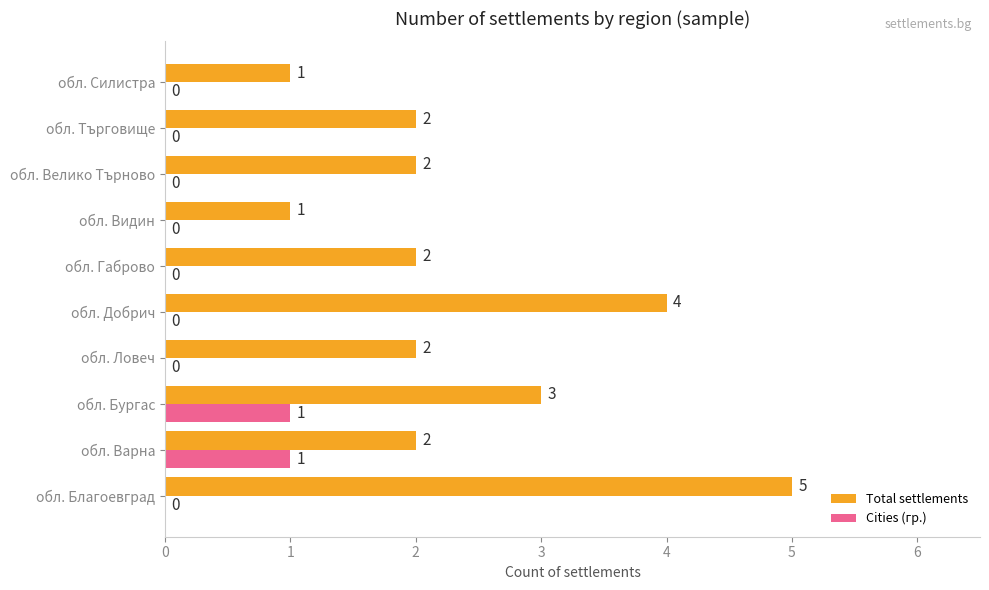

At which category is the sum across all series the highest?

обл. Благоевград